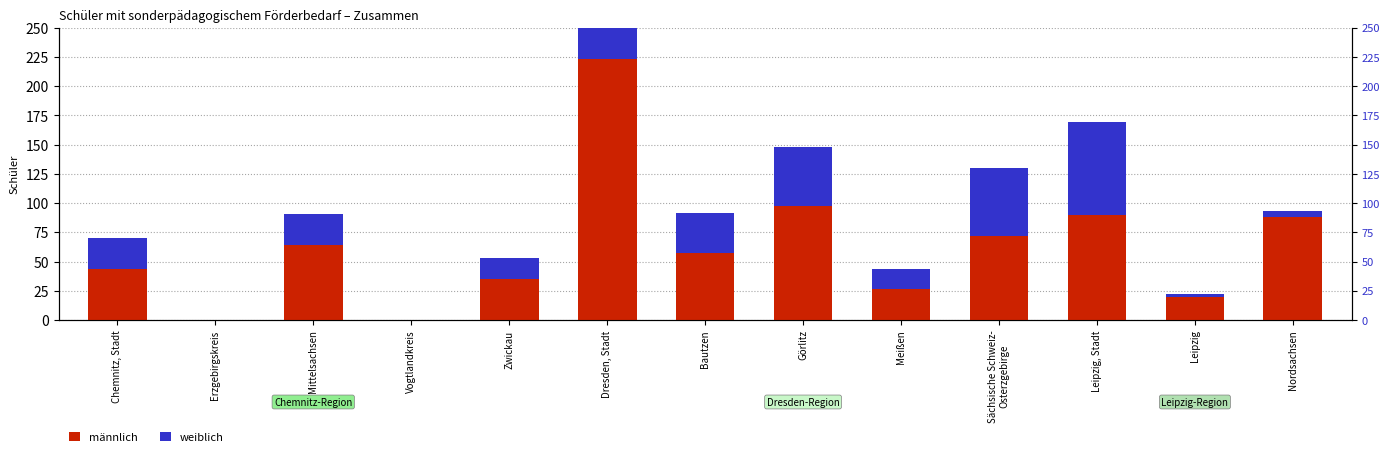

How many data points in männlich are less than 57?

6